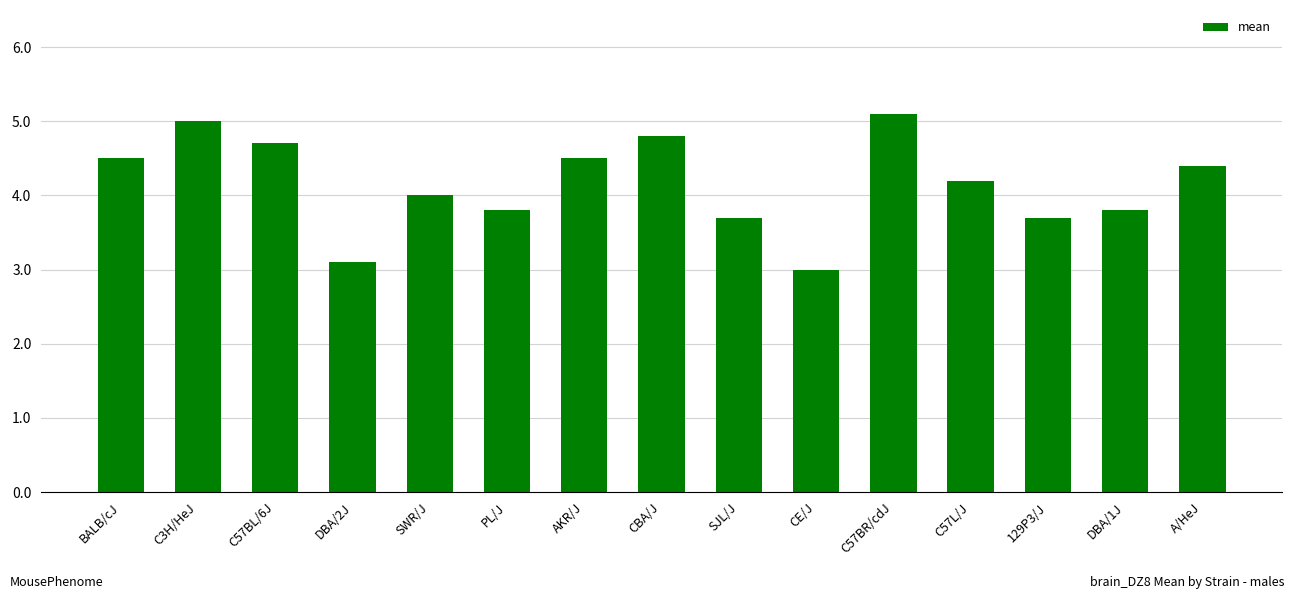

What is the change in value from C3H/HeJ to C57BR/cdJ?

+0.1